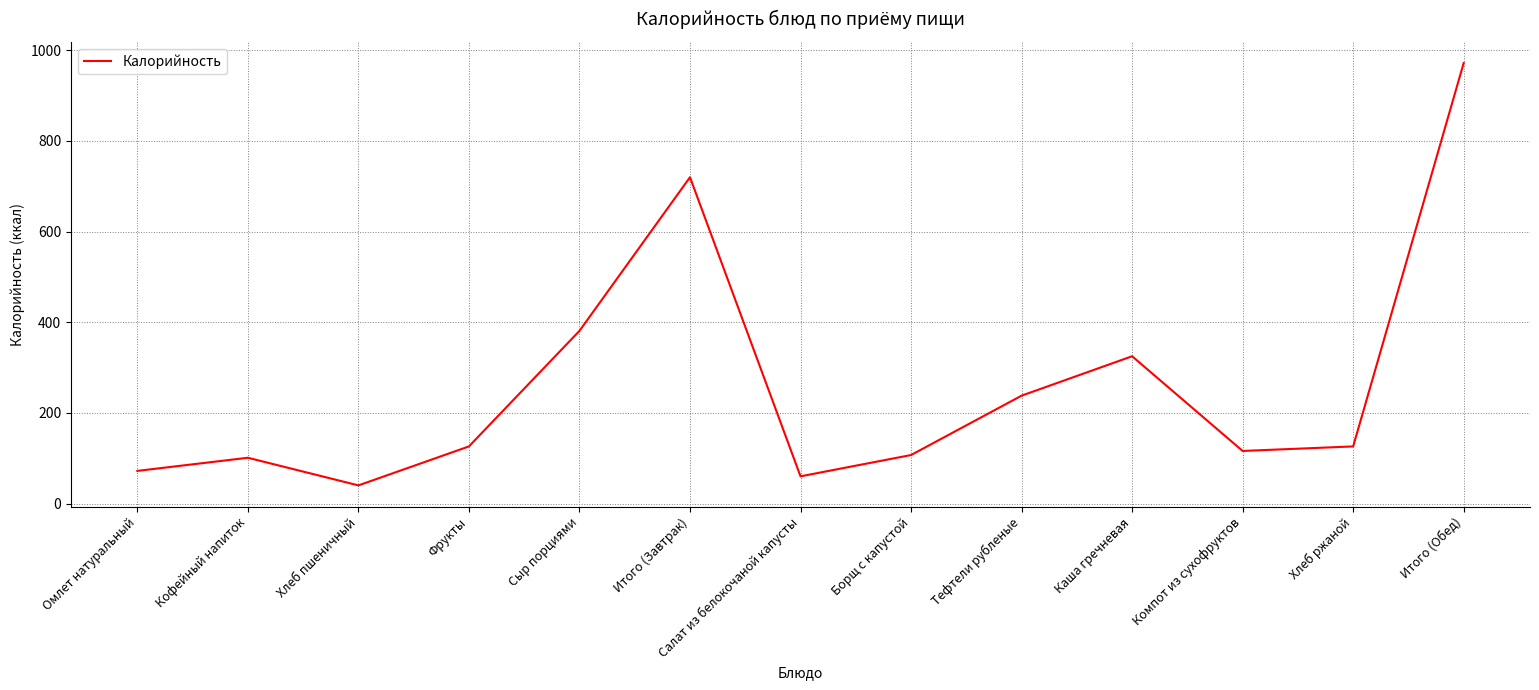

Where is the data nearest to the value 506?

Сыр порциями